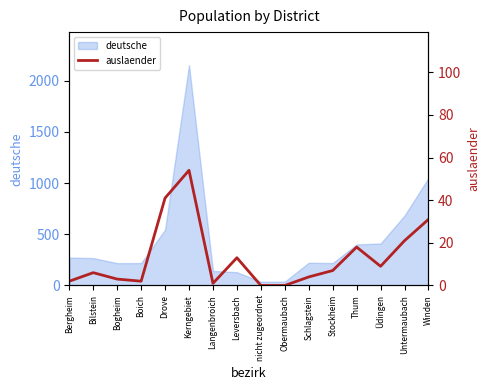

Reading right to left, transcribe all the data shown in this chart.

31	21	9	18	7	4	0	0	13	1	54	41	2	3	6	2